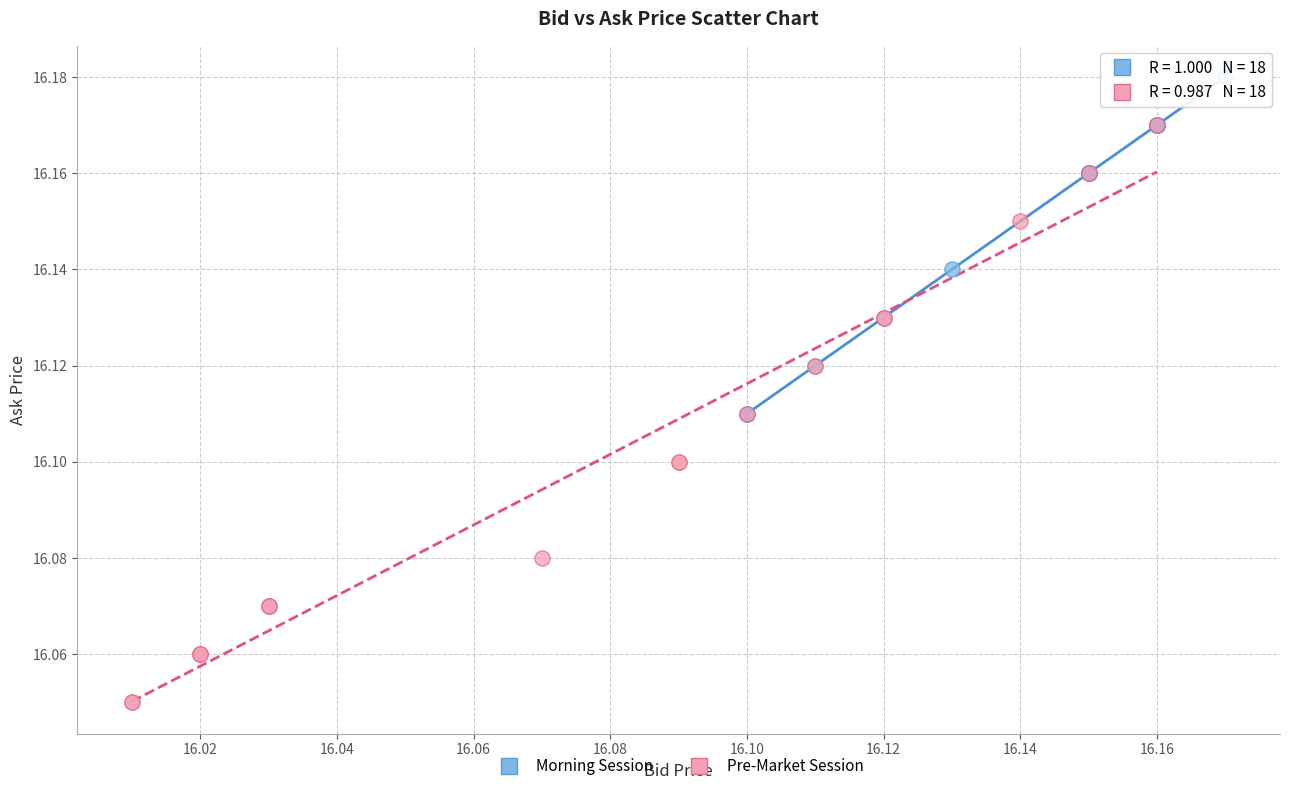

Which series has the largest Y range (max minus min)?

Pre-Market Session